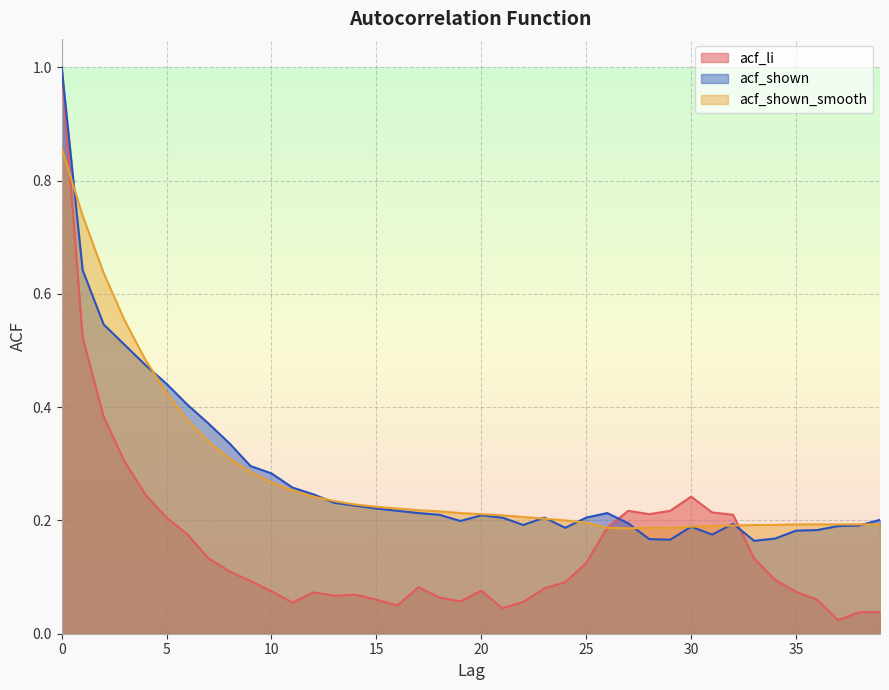

What is the spread (max minus min) of values at 17?

0.1